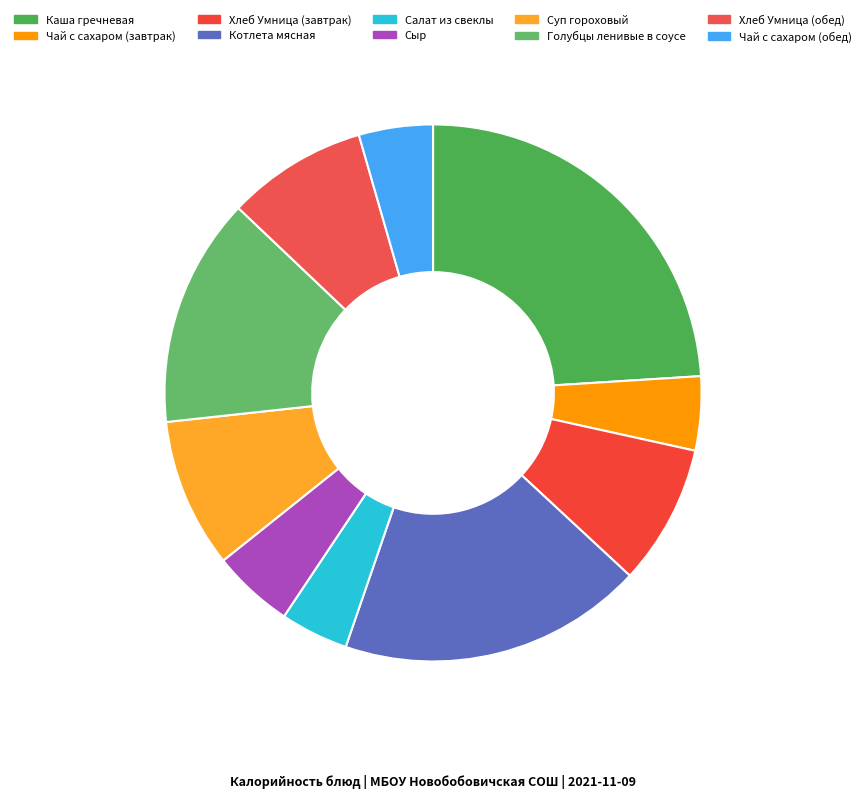

Does any single category account for the majority?

No